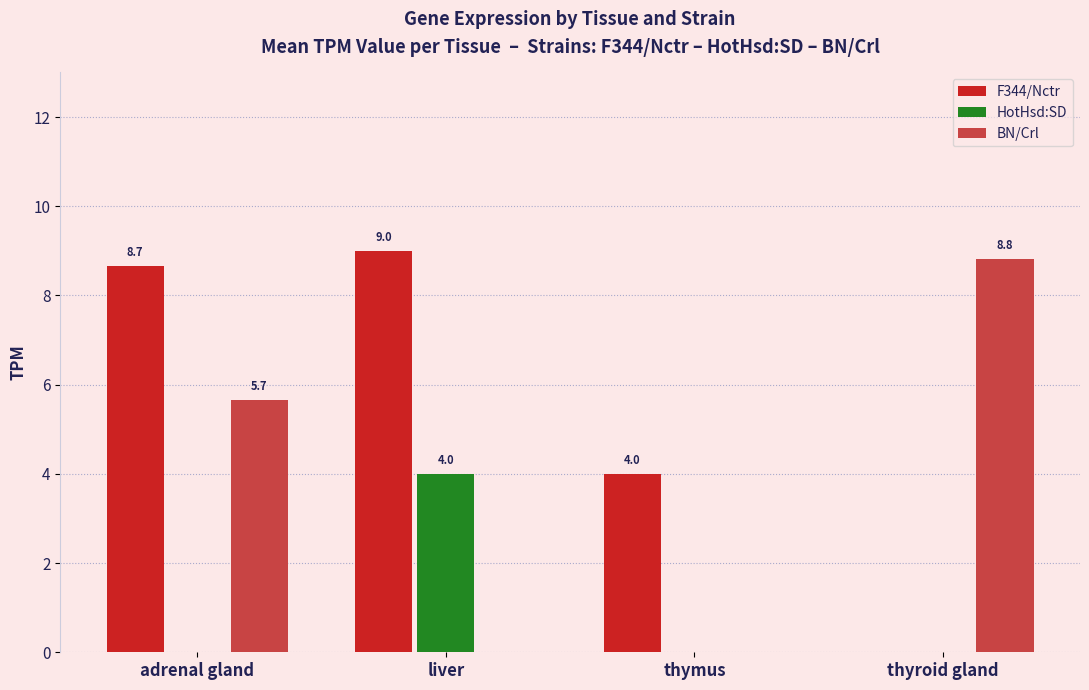

What is the sum of the HotHsd:SD values at liver and adrenal gland?

4.0